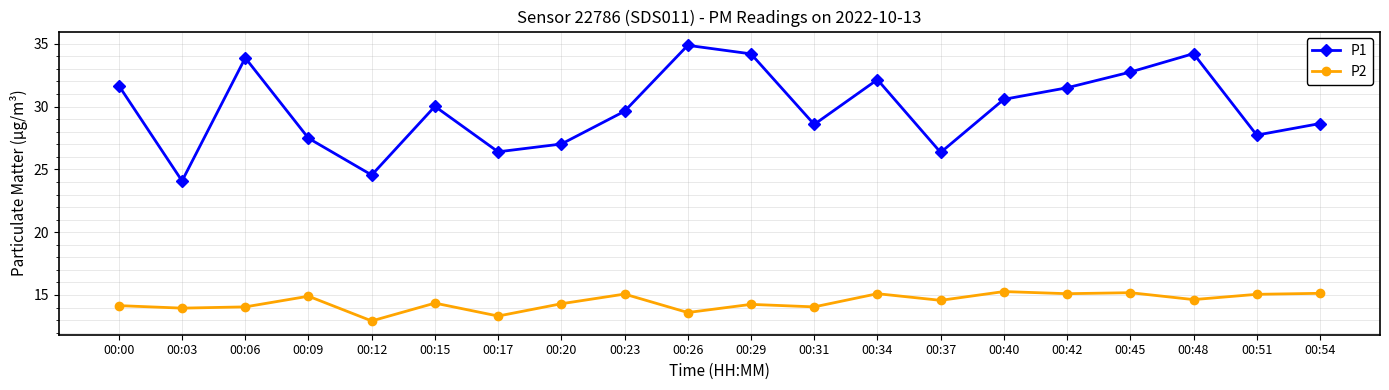

What is the difference between the second highest and minimum values in the P1 series?

10.1